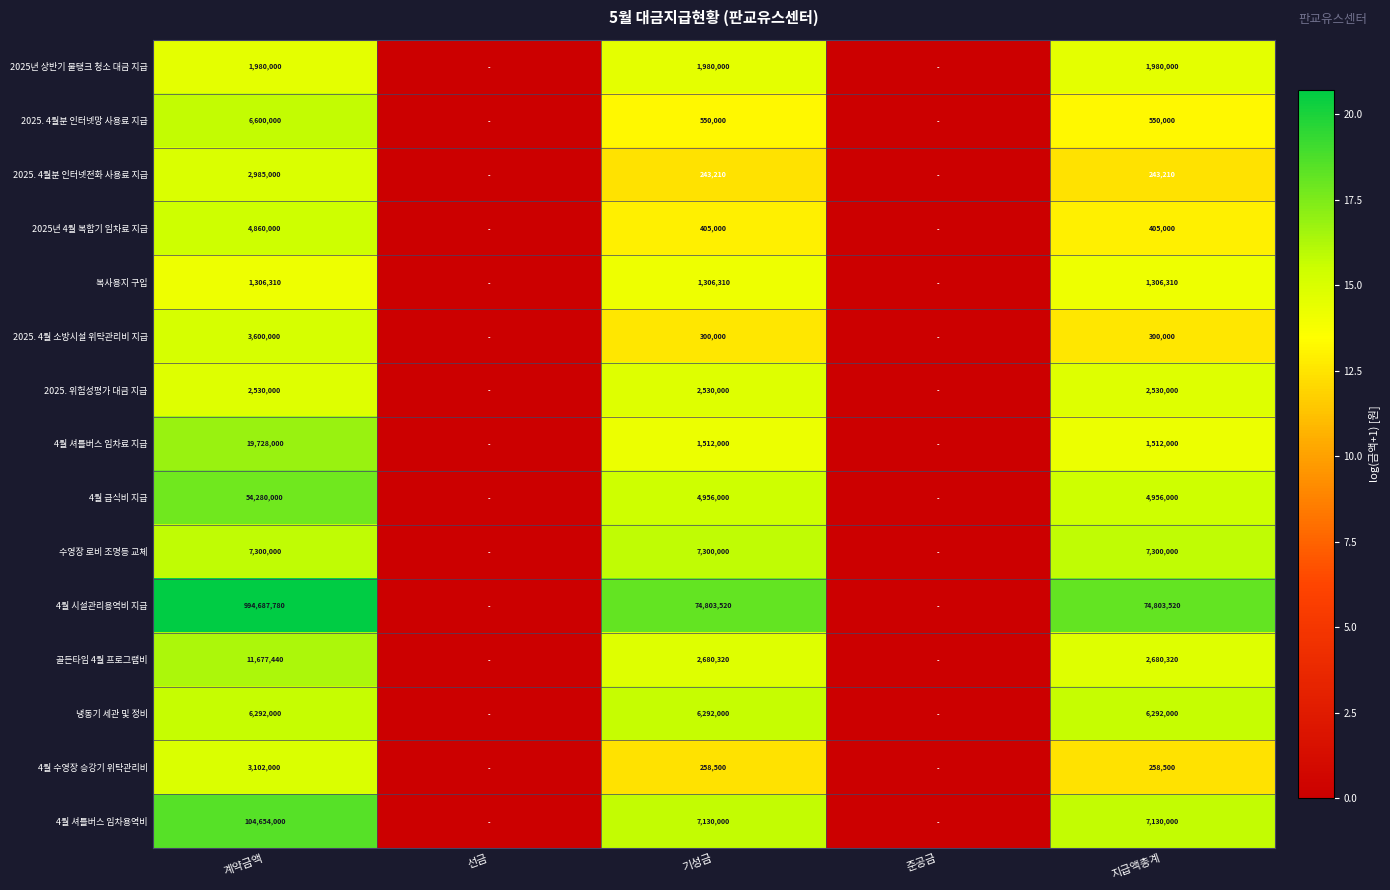

Is it true that 4월 시설관리용역비 지급 equals 994687780 at 계약금액?

True